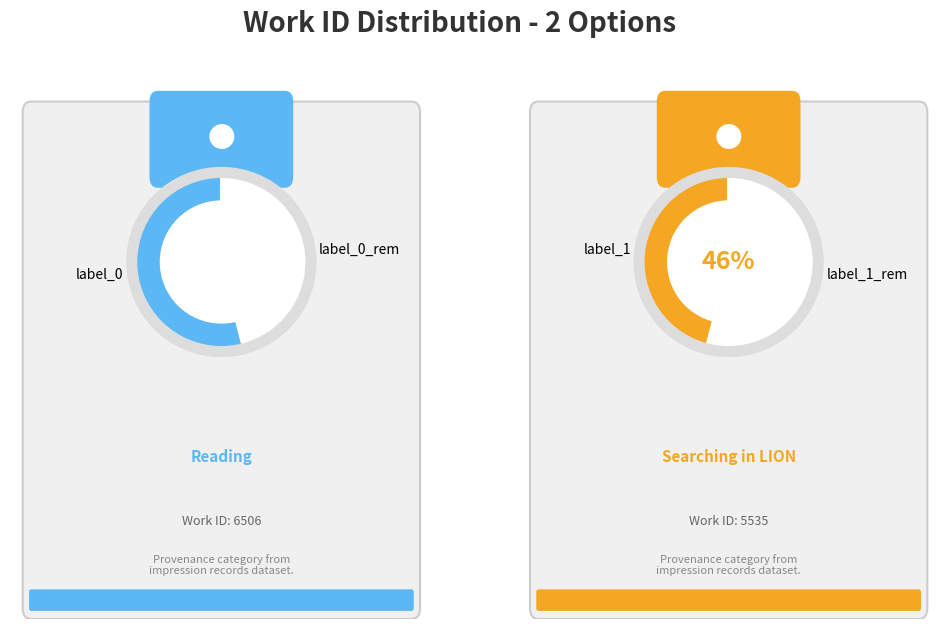

Rank the categories by value from lowest to highest.

Searching in LION, Reading